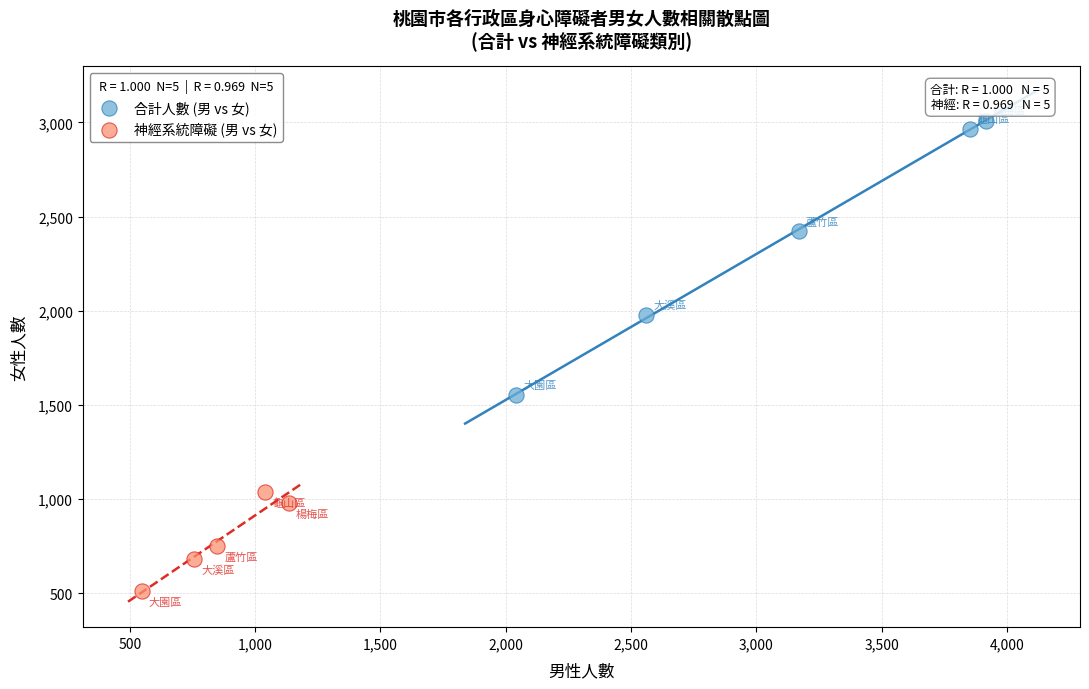

Which series reaches the maximum Y coordinate?

合計人數 (男 vs 女)